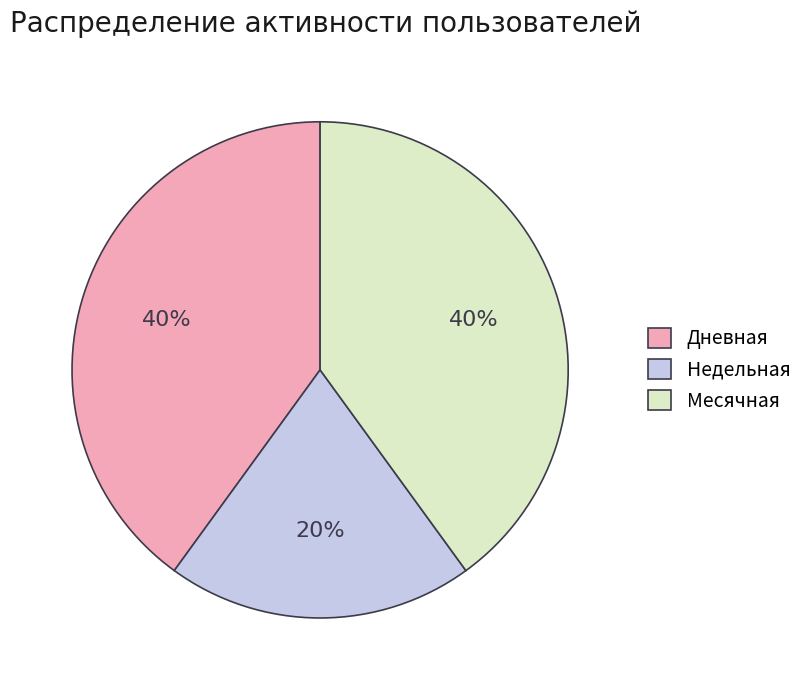

What percentage is the Недельная slice, to the nearest percent?

20%